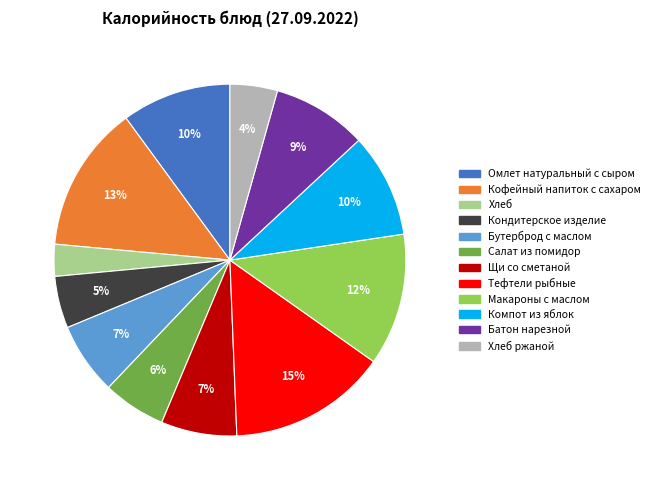

Does any single category account for the majority?

No